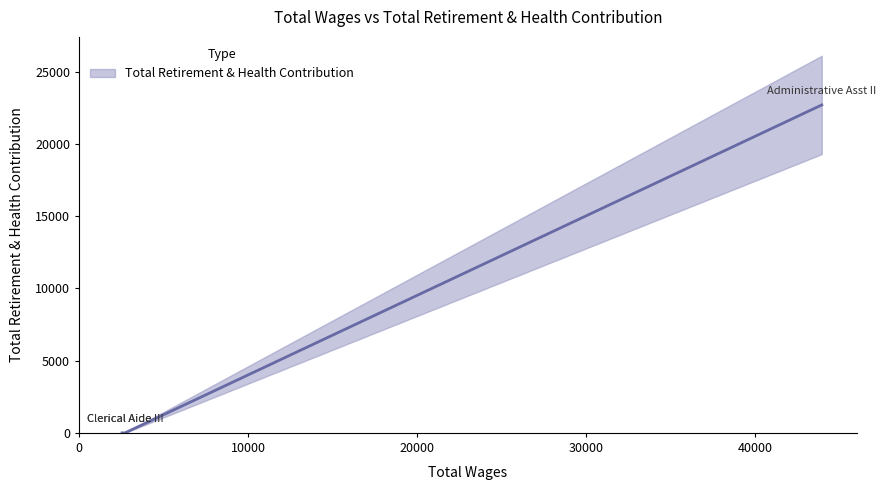

Which label corresponds to the smallest value in the chart?

Clerical Aide III